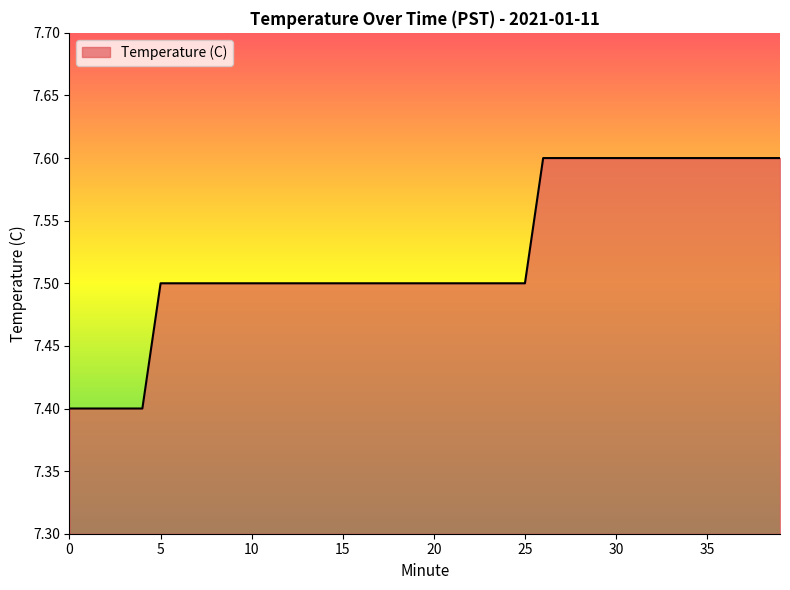

Does the chart have visible grid lines?

No